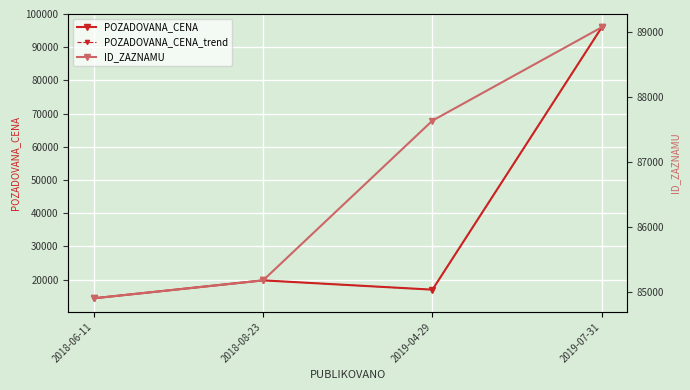

At how many categories does at least one series exceed 14454?

4